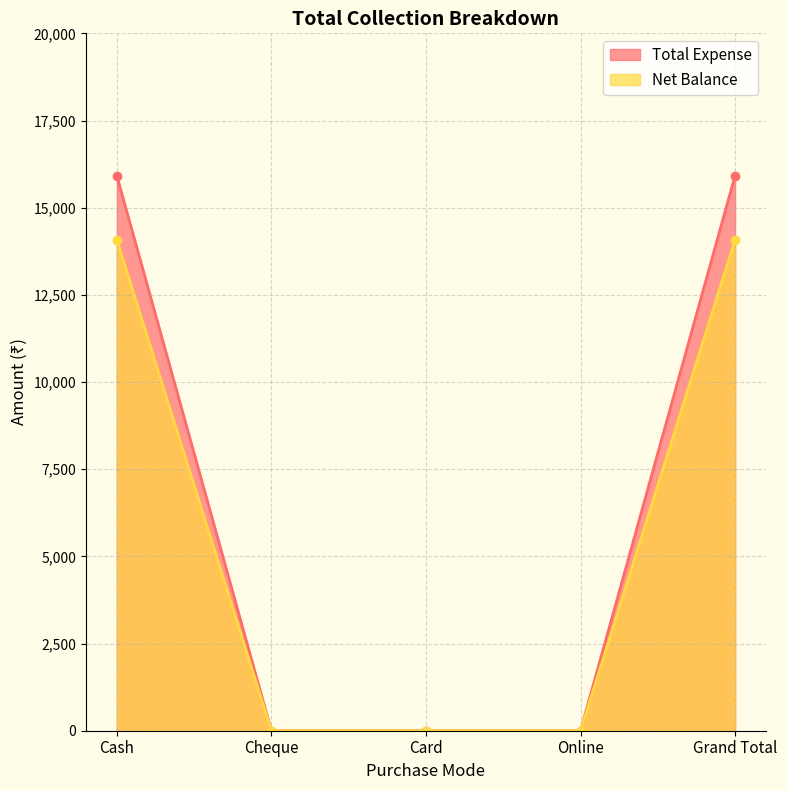

Which category has the highest value in the Net Balance series?

Cash